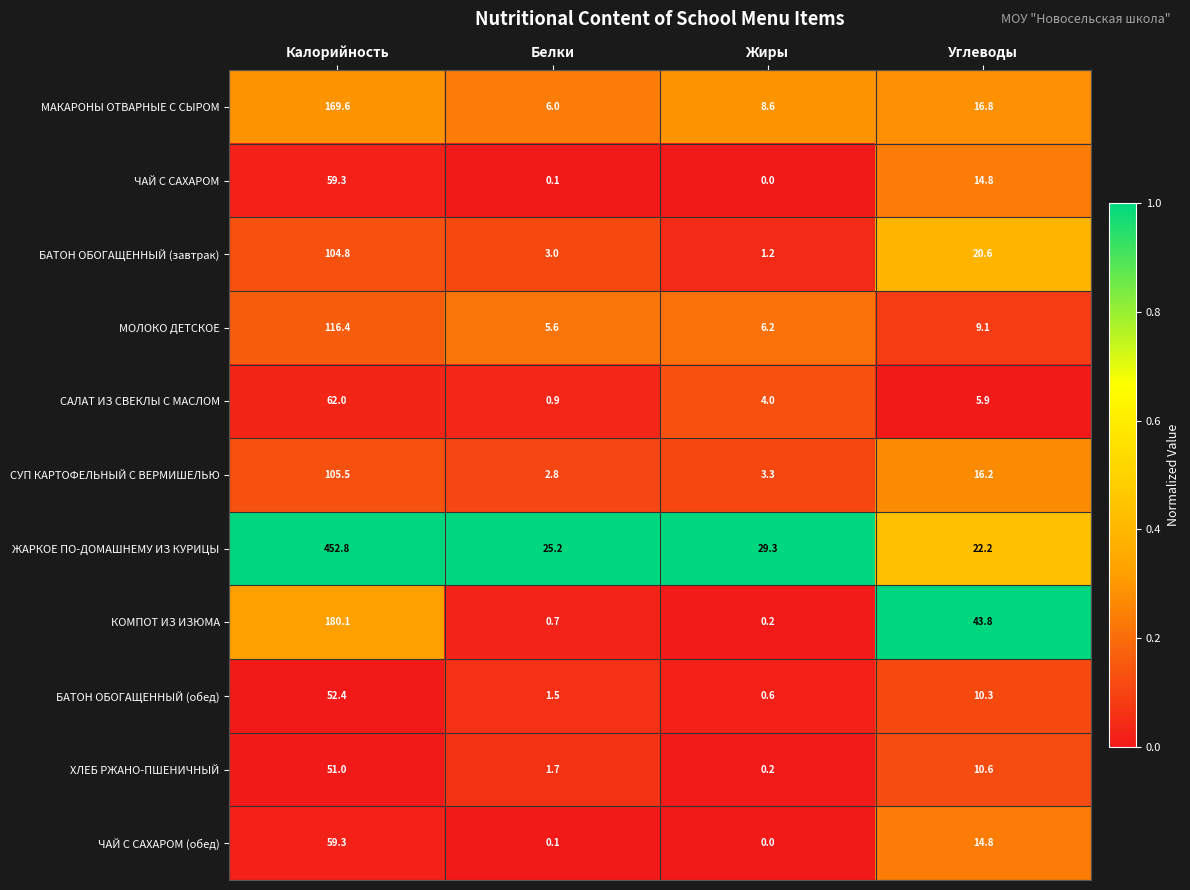

Which series has the largest range (max minus min)?

ЖАРКОЕ ПО-ДОМАШНЕМУ ИЗ КУРИЦЫ